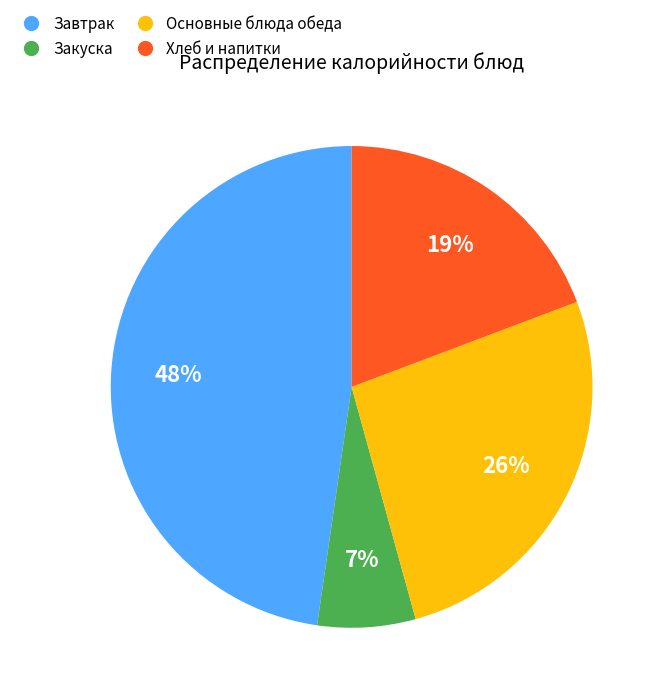

Is there any slice that represents more than half of the pie?

No